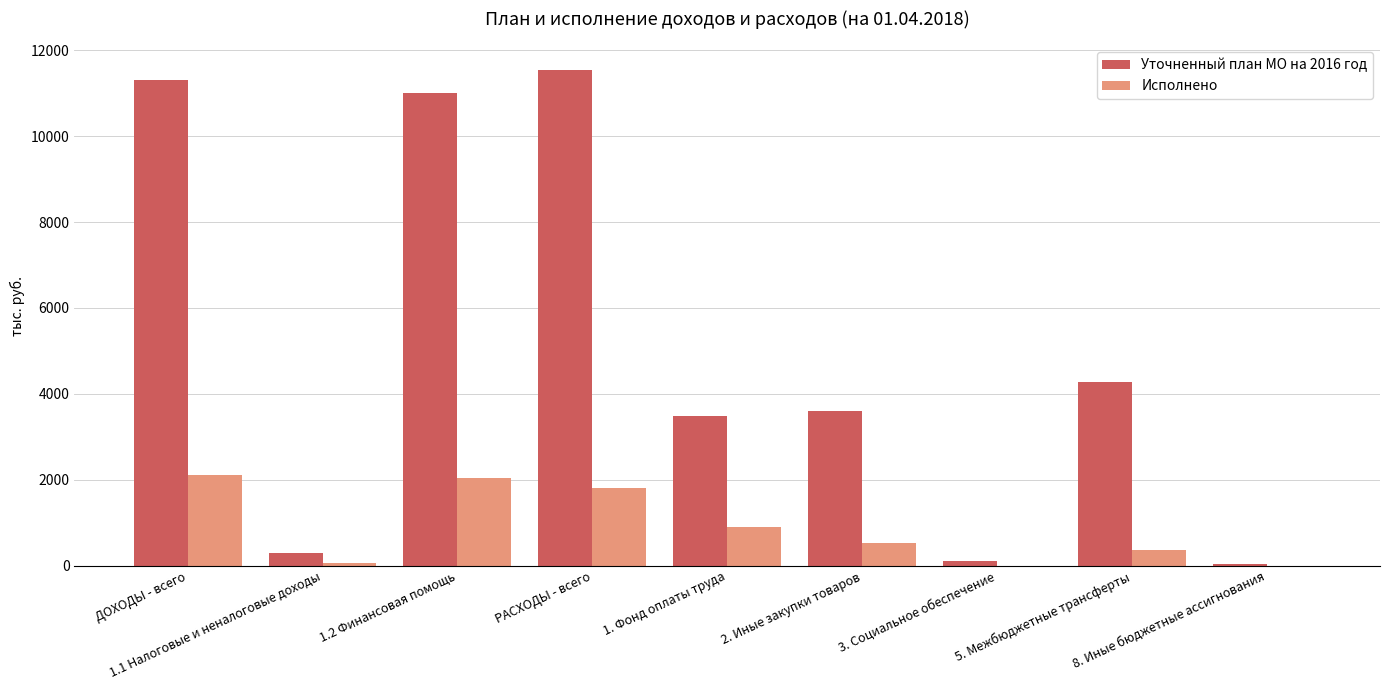

What is the difference between the Уточненный план МО на 2016 год values at 3. Социальное обеспечение and ДОХОДЫ - всего?

11192